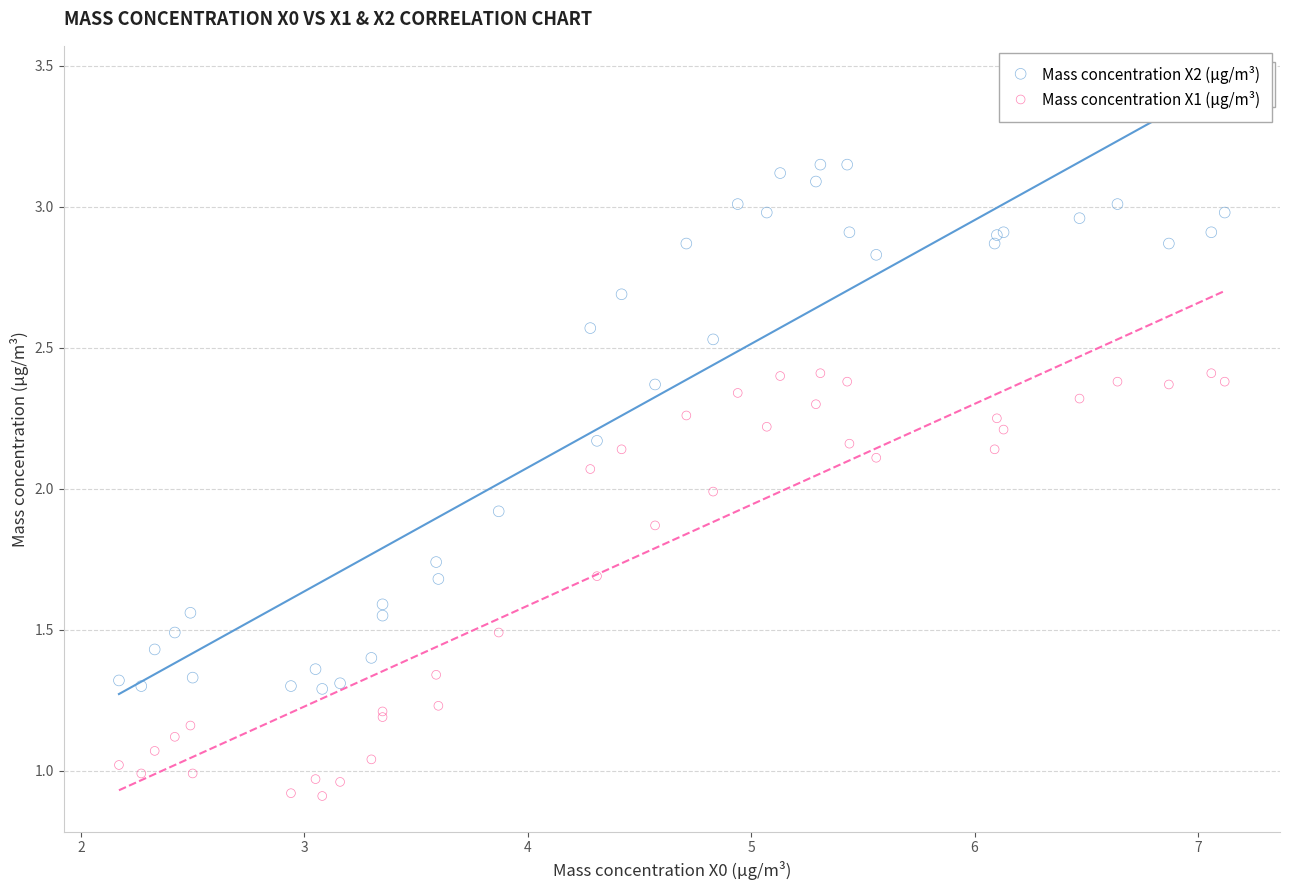

Which series reaches the minimum Y coordinate?

Mass concentration X1 (μg/m³)